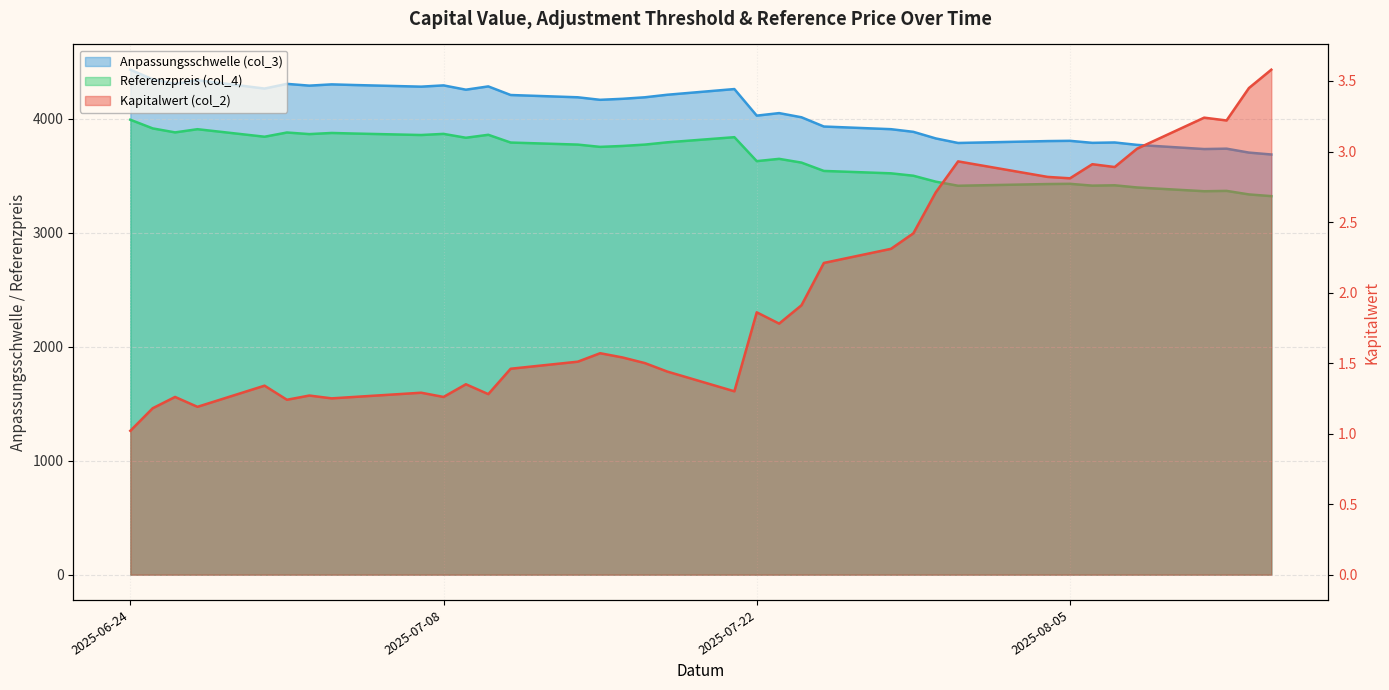

True or false: Referenzpreis (col_4) and Kapitalwert (col_2) intersect in this chart.

False